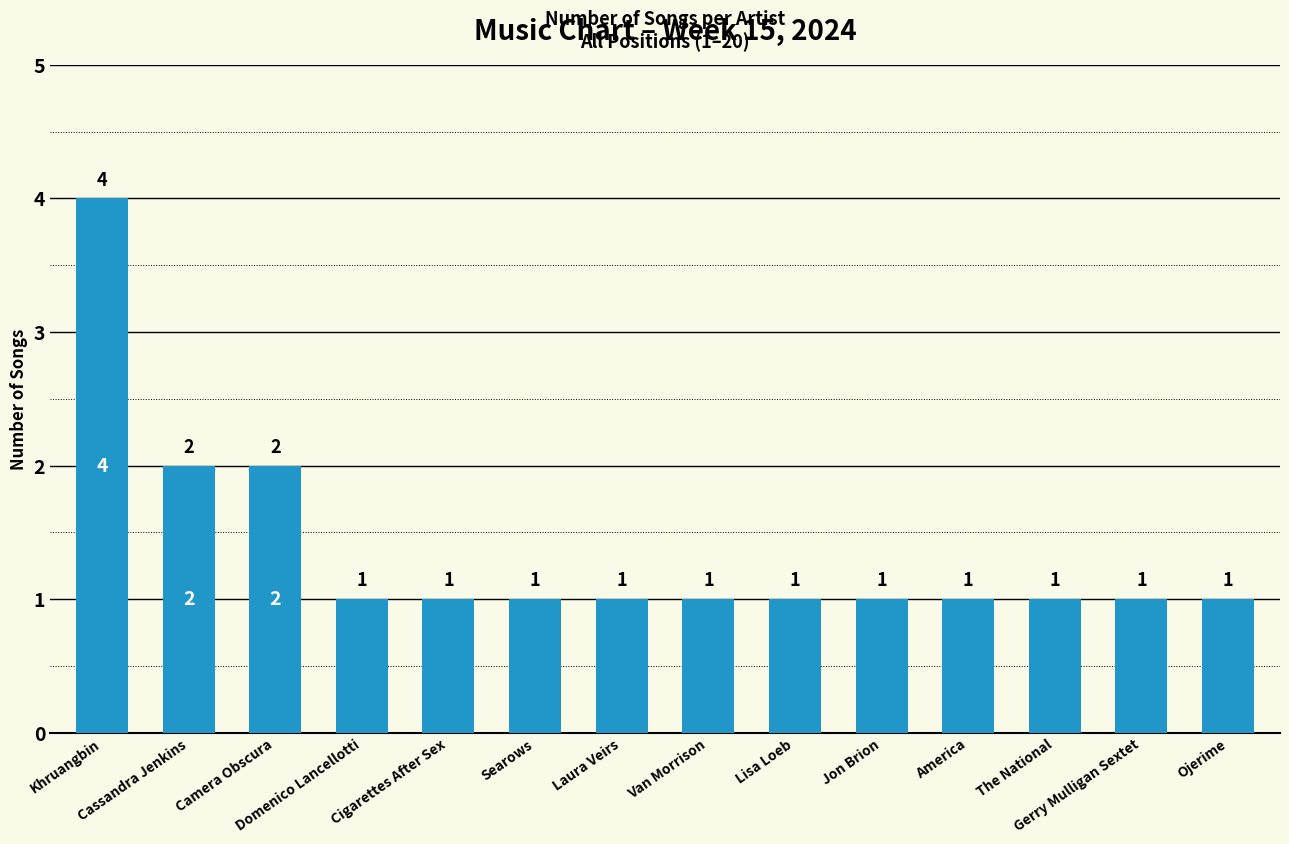

Count the values in the range 1 to 2.

13